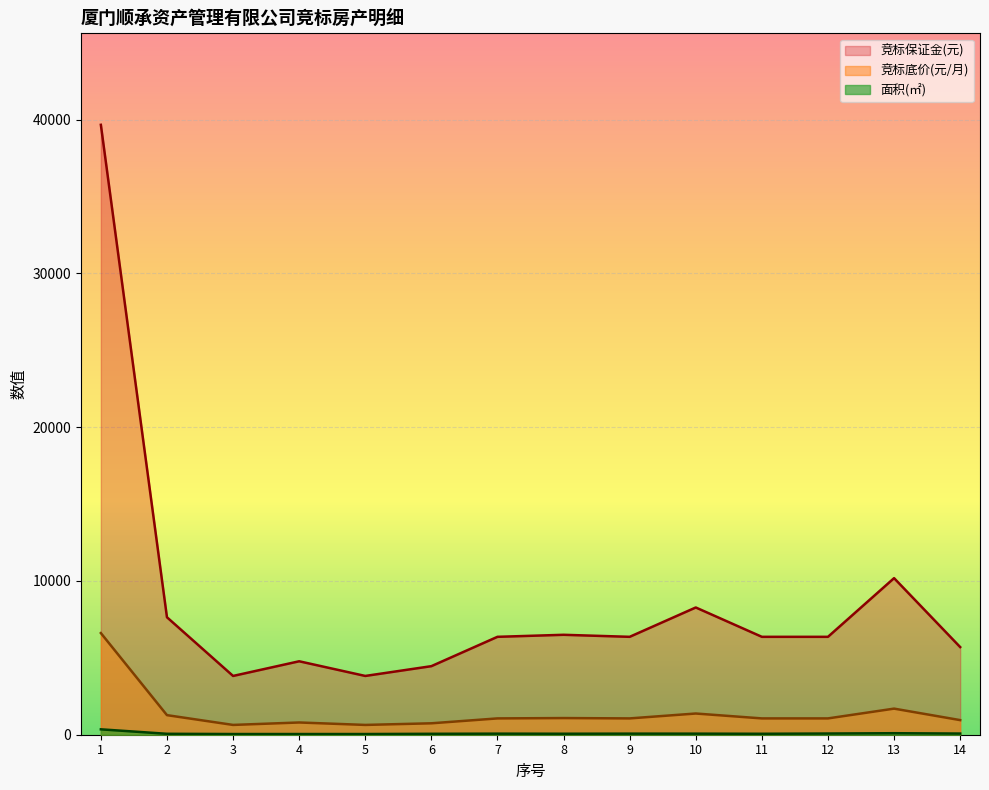

Which series changed the most between 1 and 14?

竞标保证金(元)